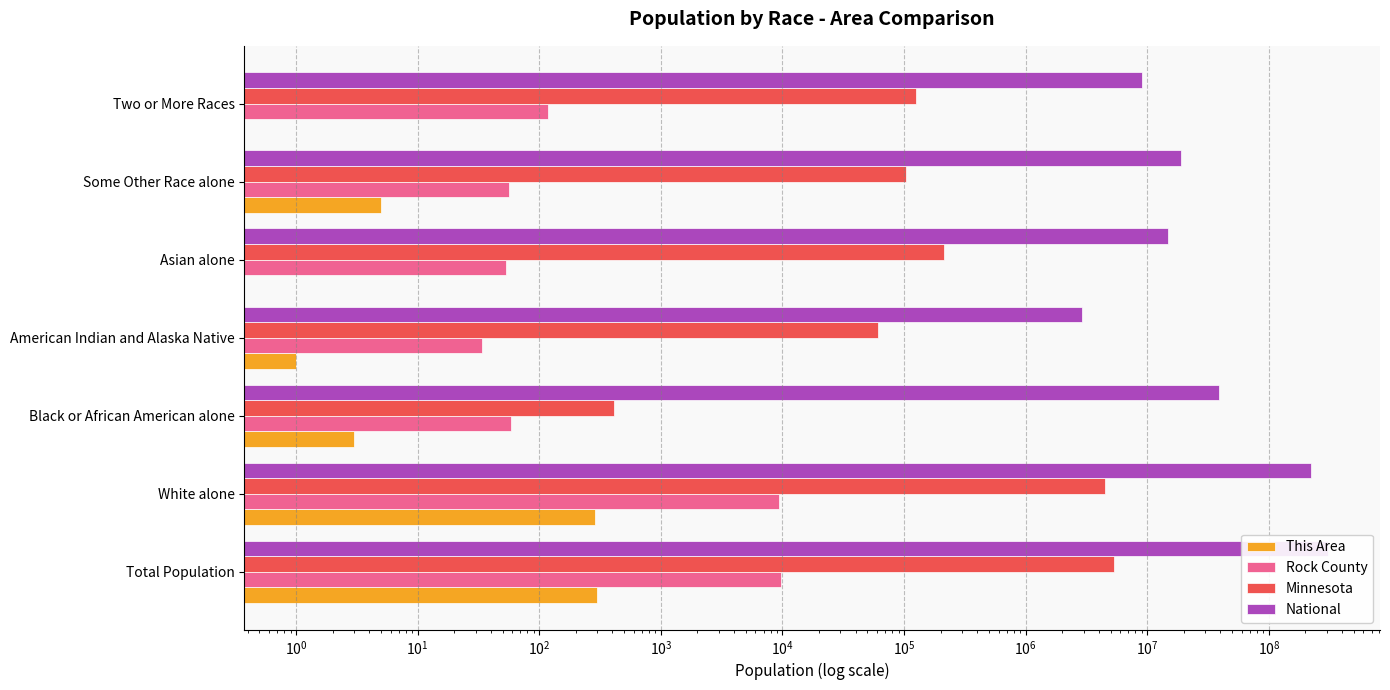

The Minnesota series shows 21972 at Some Other Race alone. True or false?

False